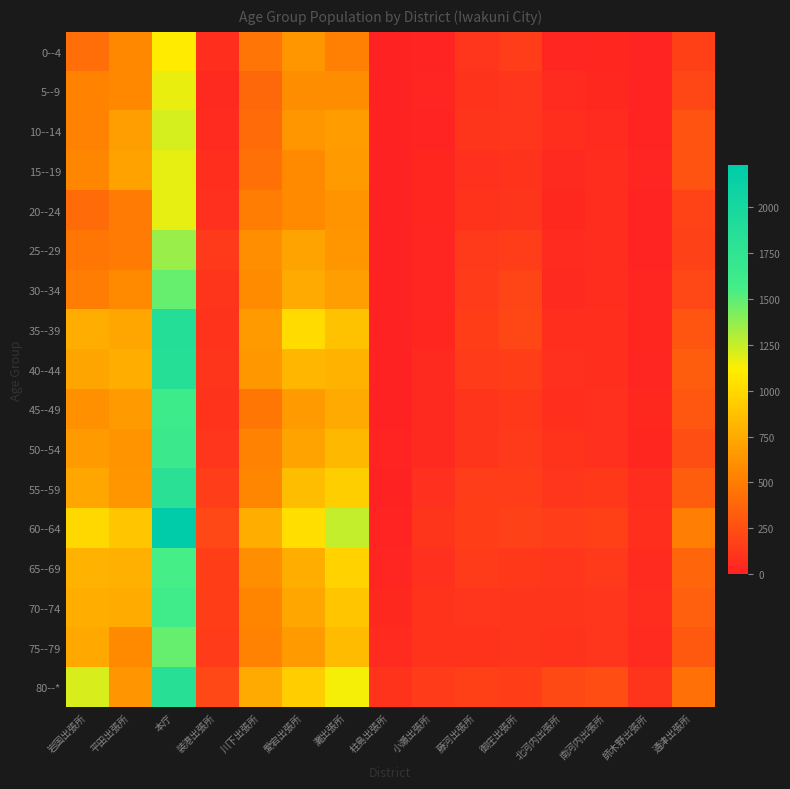

Between 川下出張所 and 小瀬出張所, which series saw the biggest shift?

60--64